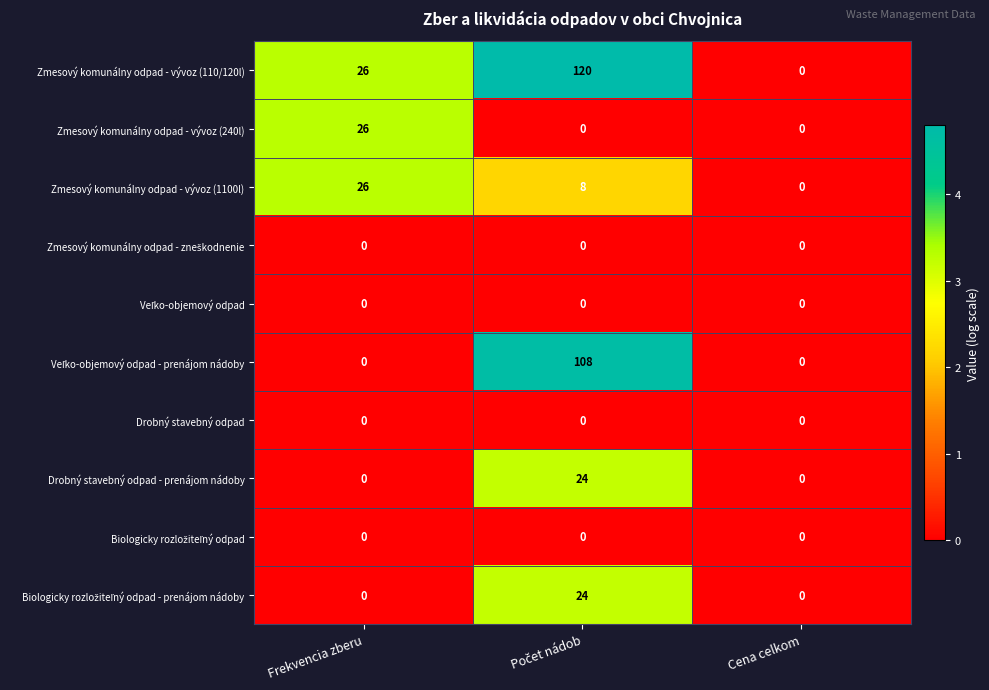

How many Zmesový komunálny odpad - vývoz (1100l) values are between 0 and 26?

3